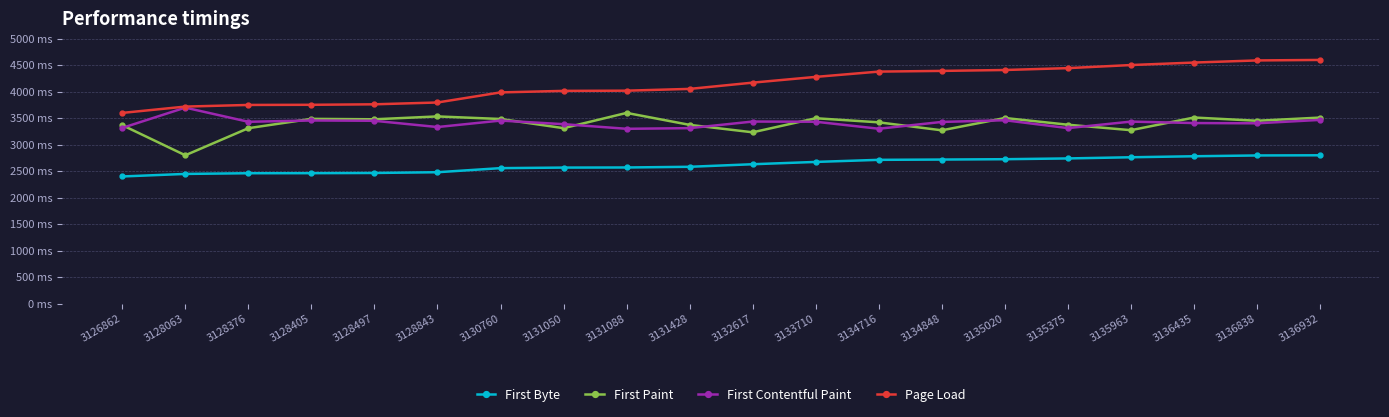

What are all the series names shown in the legend?

First Byte, First Paint, First Contentful Paint, Page Load